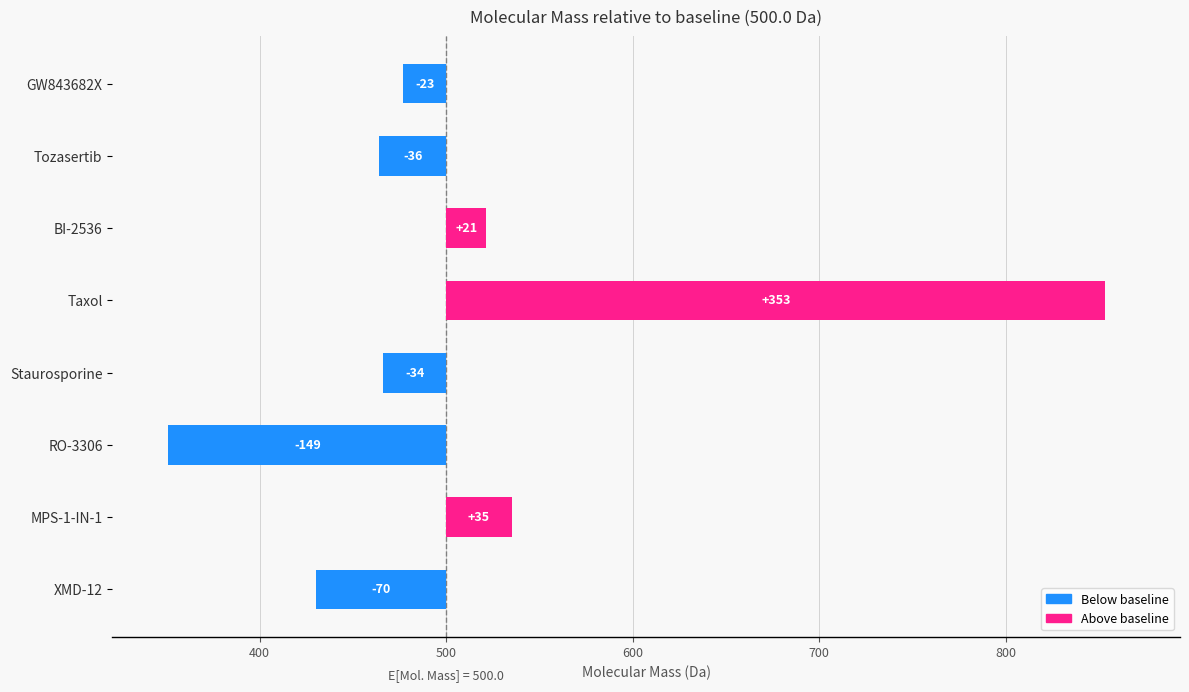

What is the value of the 3rd bar from the left?

-148.9